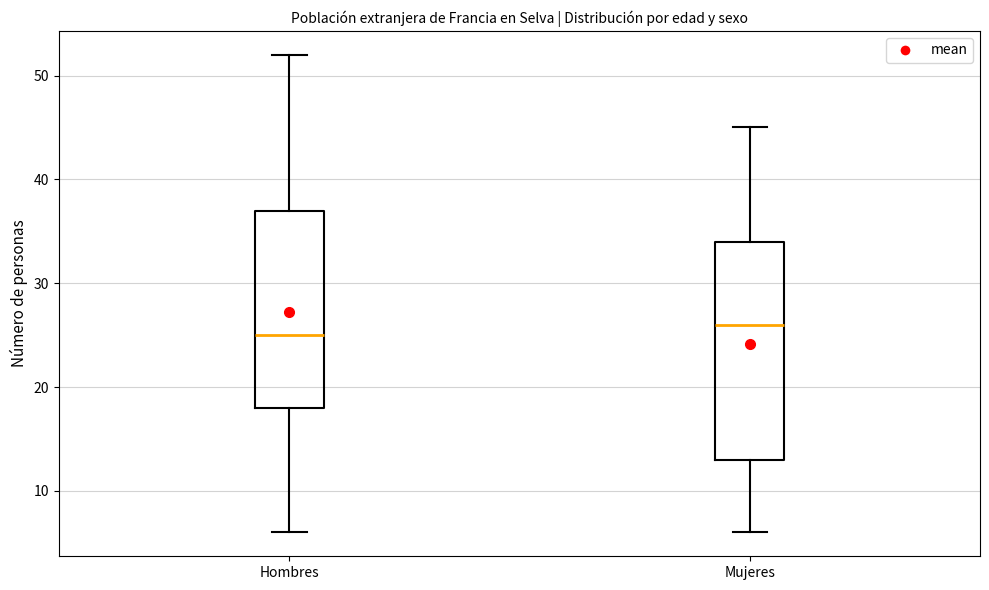

Which box is the tallest, from its lower edge to its upper edge?

Mujeres